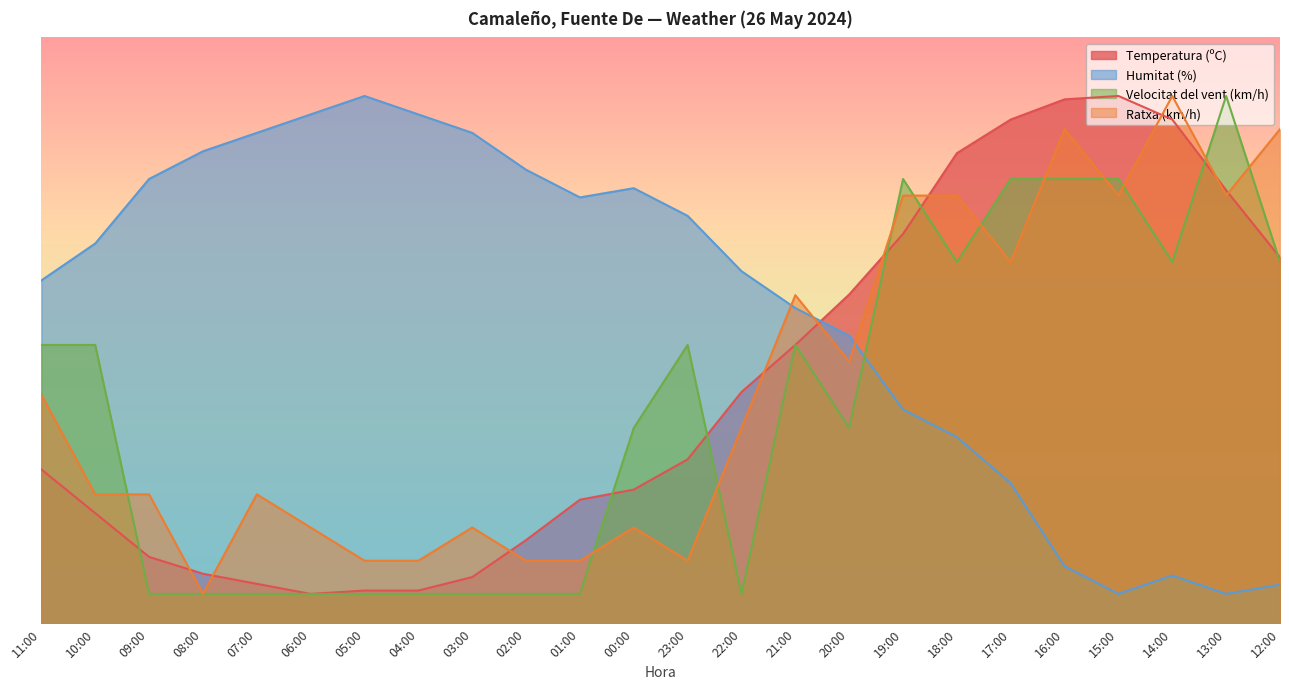

The Velocitat del vent (km/h) series shows 5.0 at 02:00. True or false?

True